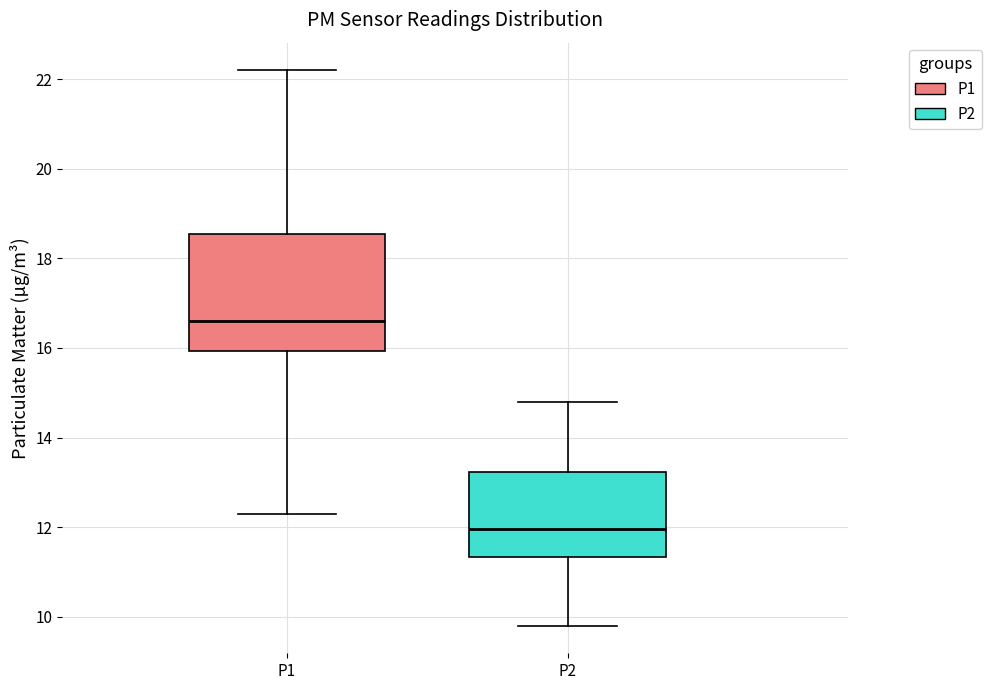

Which box is the tallest, from its lower edge to its upper edge?

P1